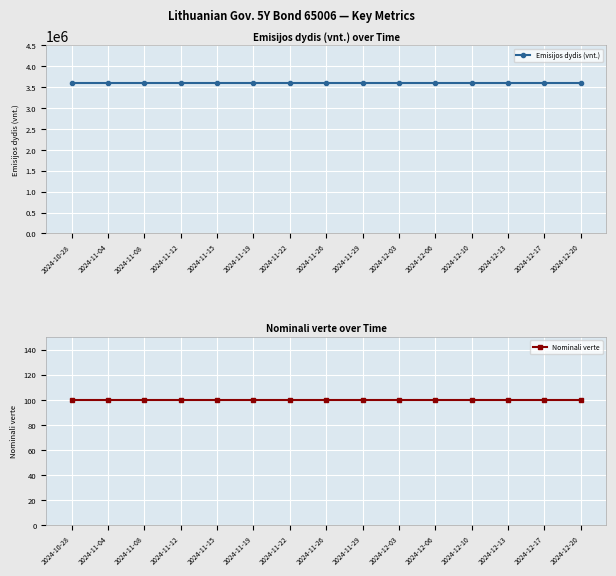

Rank the series by their average value, from highest to lowest.

Emisijos dydis (vnt.), Nominali verte